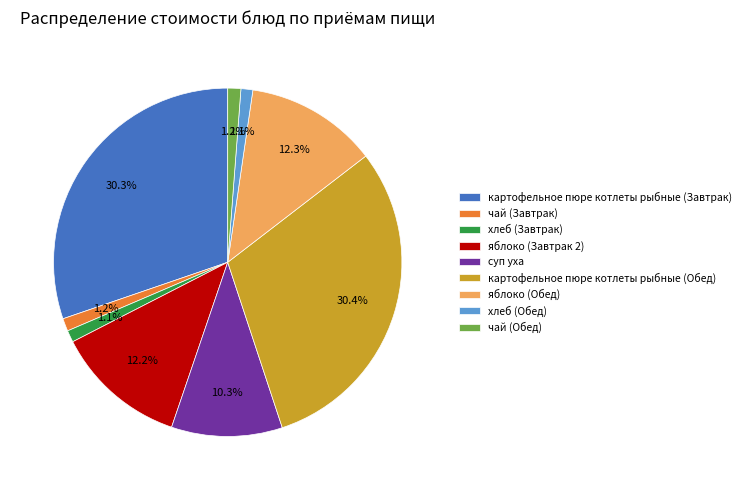

What percentage is the яблоко (Завтрак 2) slice, to the nearest percent?

12%